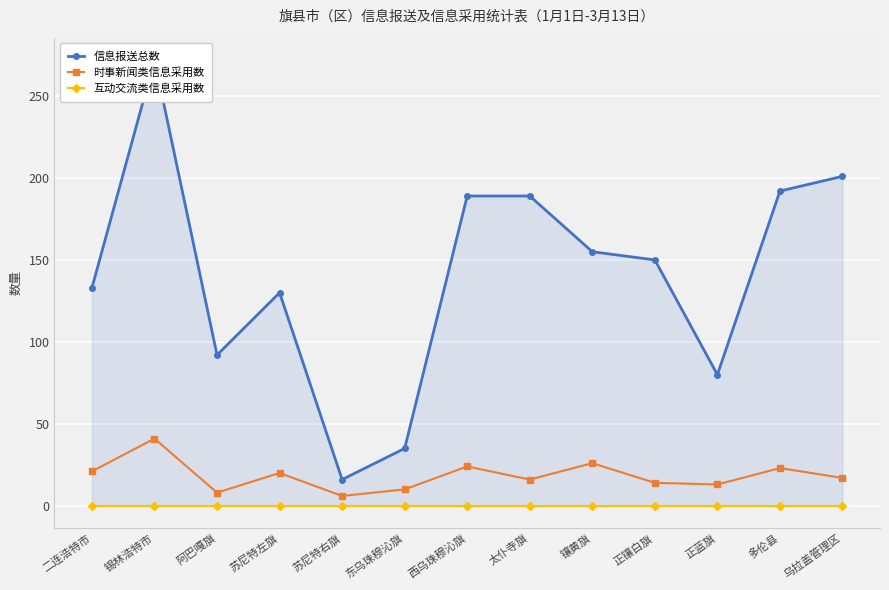

How many values in the 时事新闻类信息采用数 series are below 17?

6